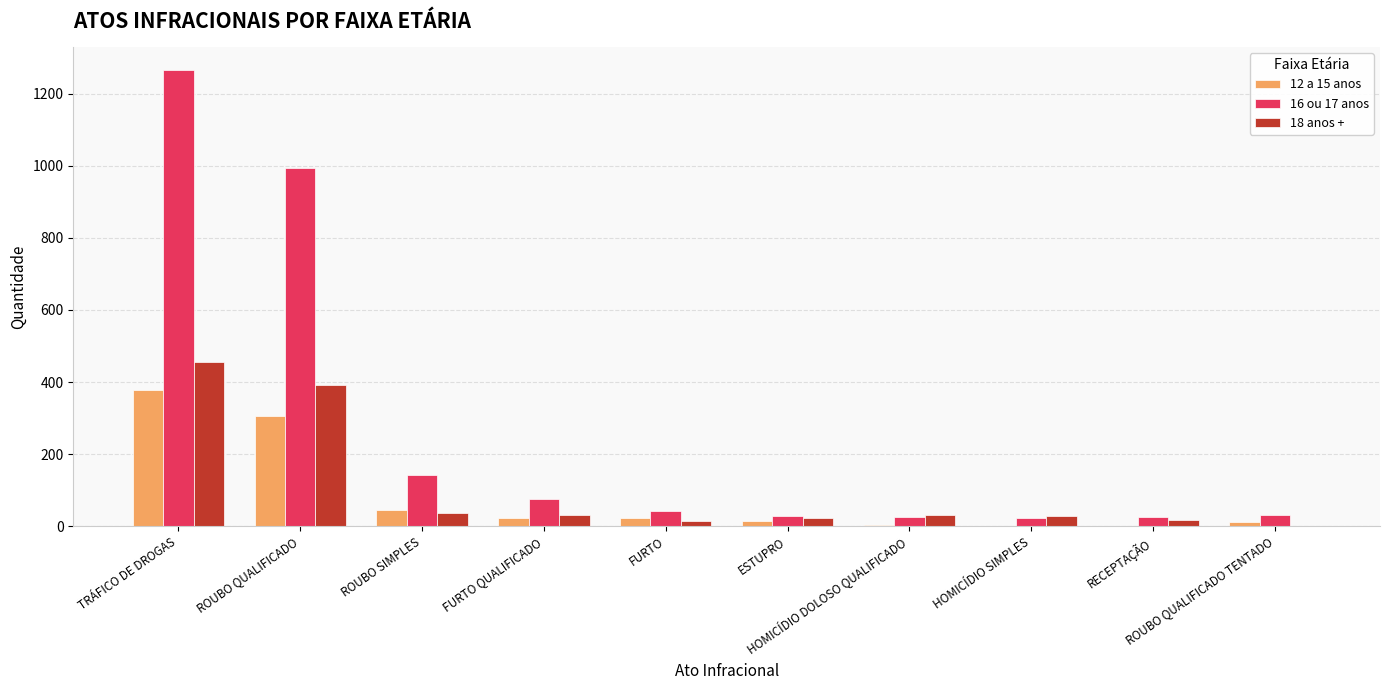

Which series has the largest total across all categories?

16 ou 17 anos